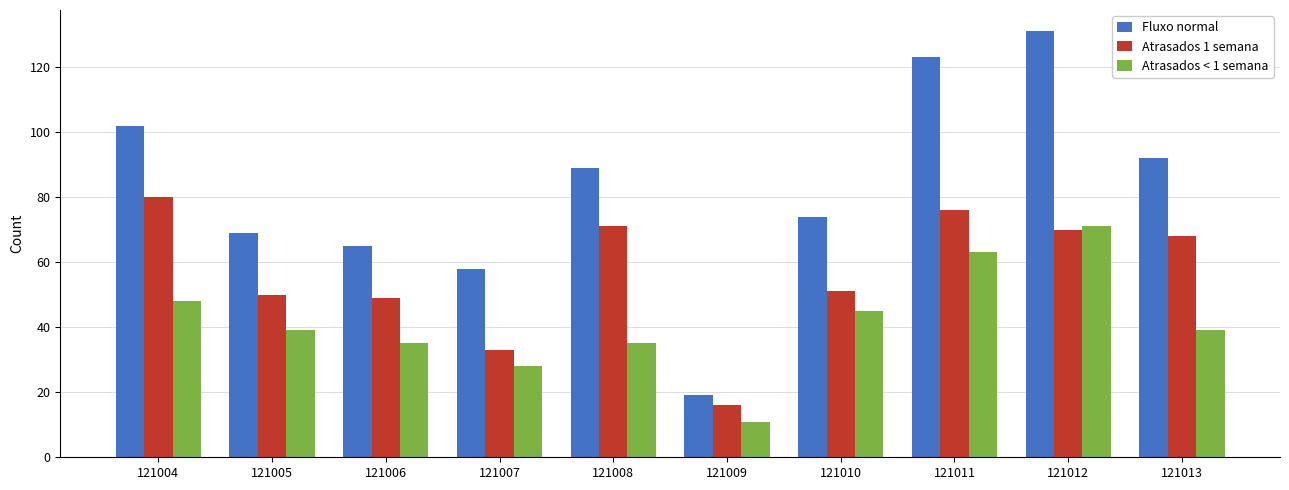

Read the Atrasados 1 semana value at 121005, to the nearest 5.

50